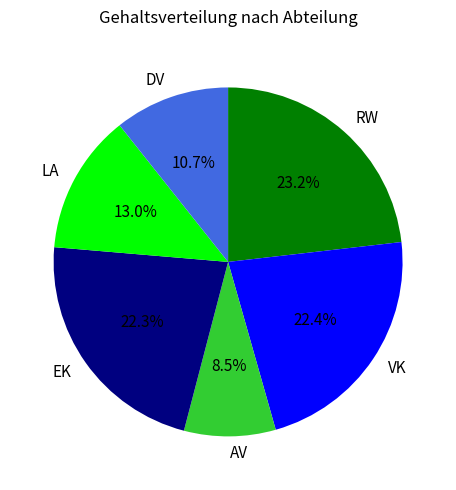

How many segments does this pie chart have?

6